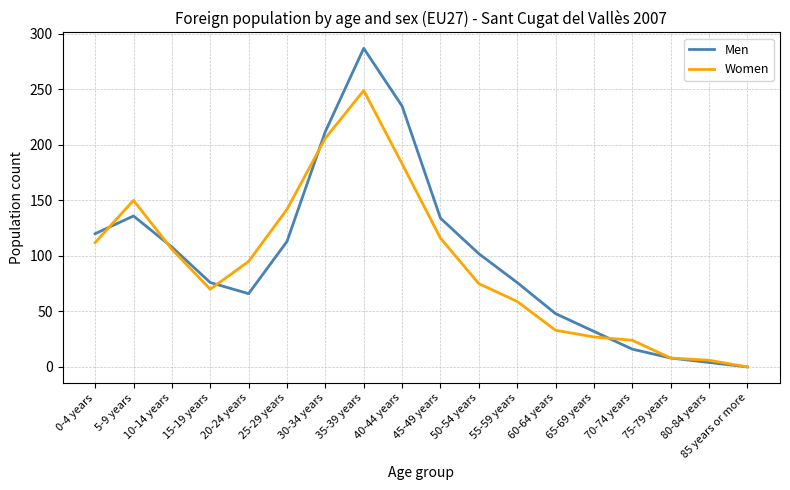

Which series has the widest spread of values?

Men